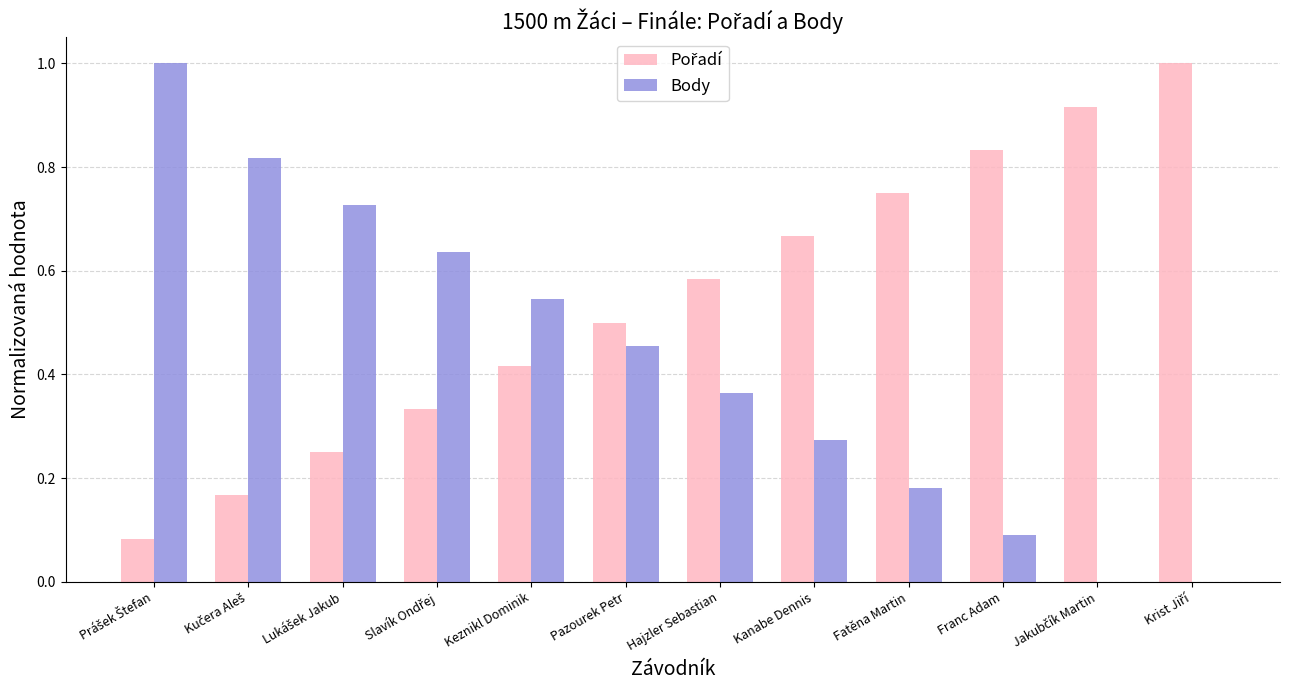

The Body series shows 0.8 at Keznikl Dominik. True or false?

False